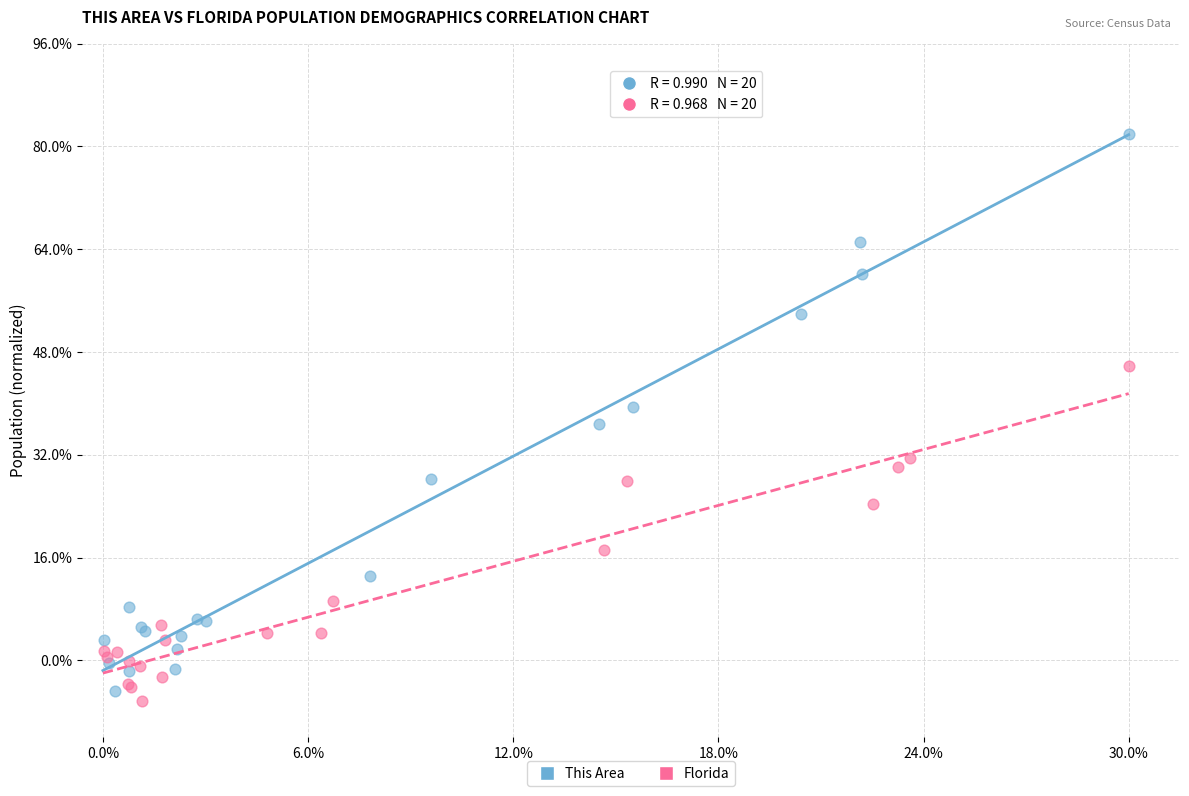

Which series reaches the maximum Y coordinate?

This Area